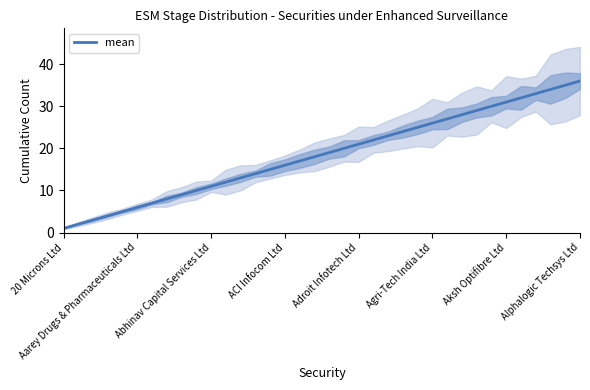

What is the change in value from 26 to 29?

+3